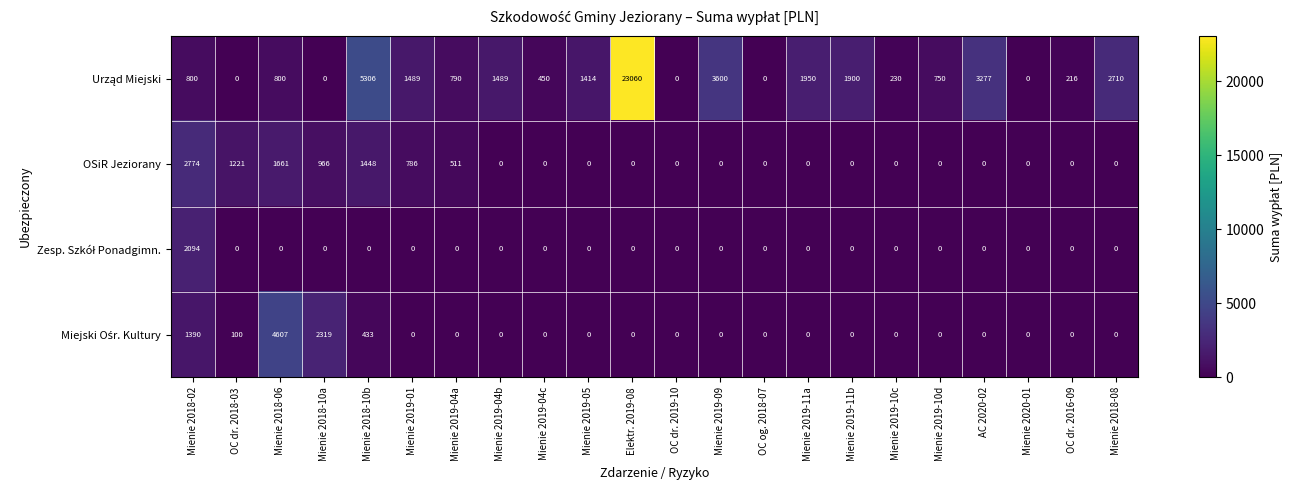

What is the spread (max minus min) of values at Mienie 2018-02?

1974